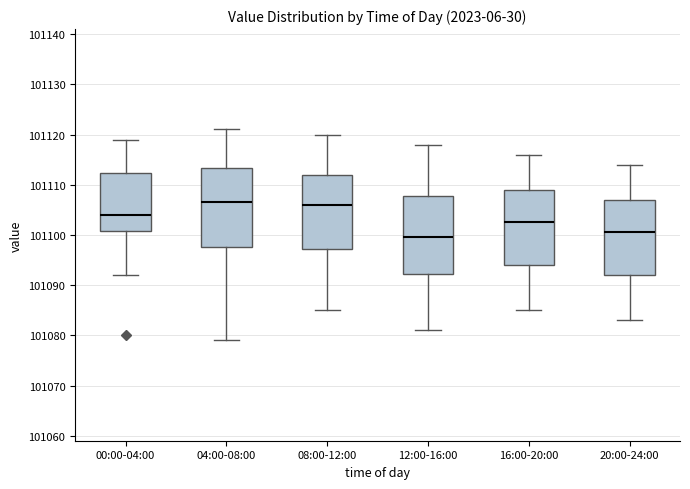

Reading left to right, read every box against the y-axis: the position of its median line, the range the box covers, and the ends of its whiskers. The values are not printed on the chart, so give them approximately, as read against the axis.

00:00-04:00: median 101104, box 101101 to 101112, whiskers 101092 to 101119
04:00-08:00: median 101107, box 101098 to 101113, whiskers 101079 to 101121
08:00-12:00: median 101106, box 101097 to 101112, whiskers 101085 to 101120
12:00-16:00: median 101100, box 101092 to 101108, whiskers 101081 to 101118
16:00-20:00: median 101103, box 101094 to 101109, whiskers 101085 to 101116
20:00-24:00: median 101101, box 101092 to 101107, whiskers 101083 to 101114